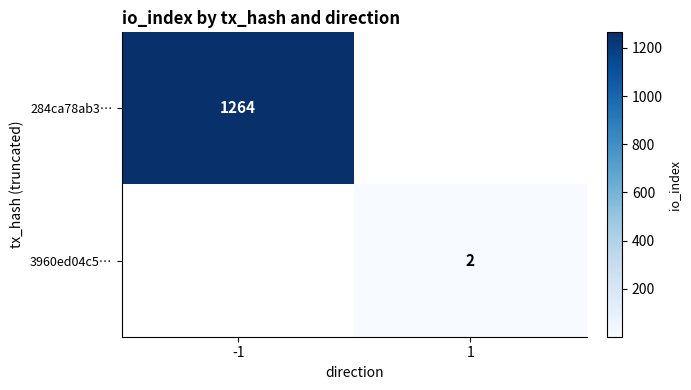

How many series are shown in this chart?

2